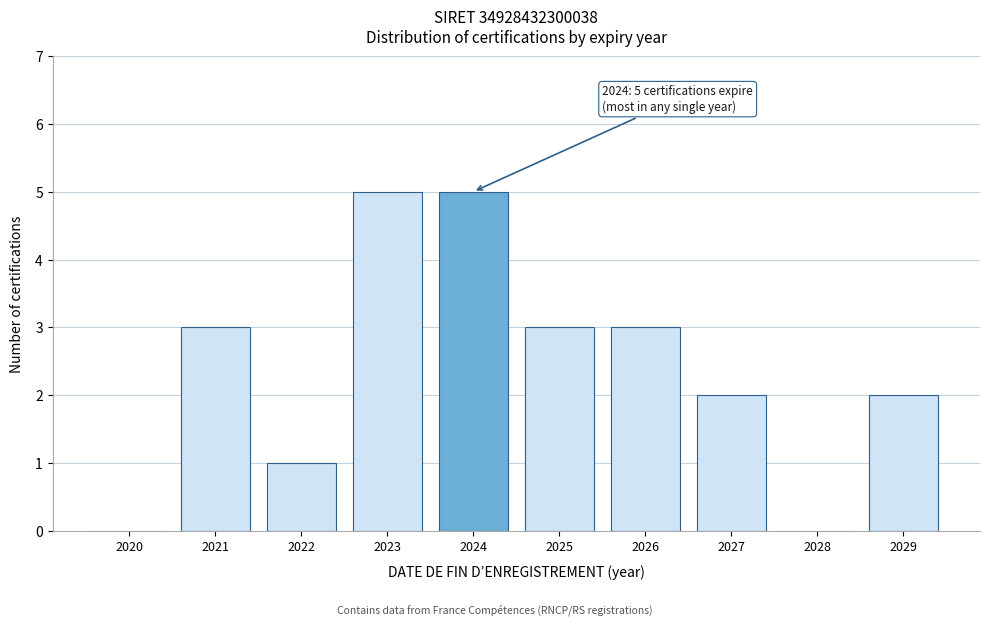

Reading left to right, extract all data points from this chart.

2020=0	2021=3	2022=1	2023=5	2024=5	2025=3	2026=3	2027=2	2028=0	2029=2